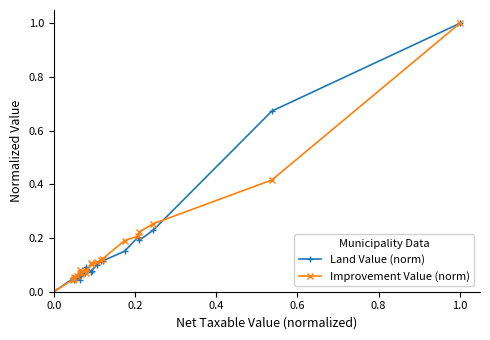

True or false: Land Value (norm) has more than 0 interior local peaks.

True